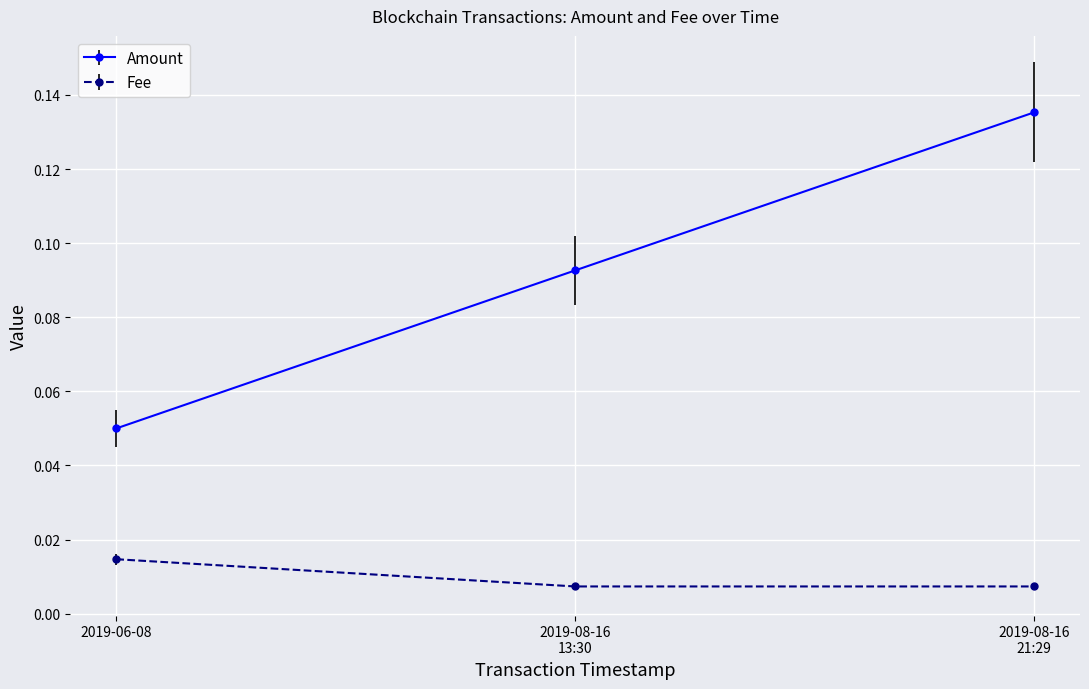

Rank the series at 2019-06-08 from highest to lowest value.

Amount, Fee